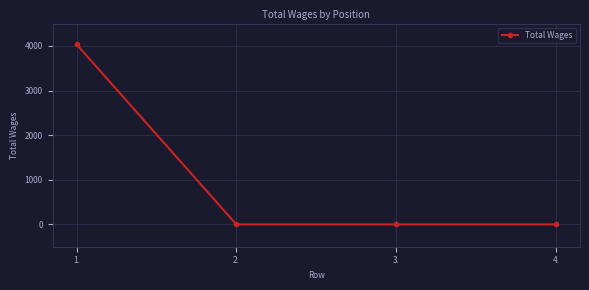

What is the sum of all values?

4035